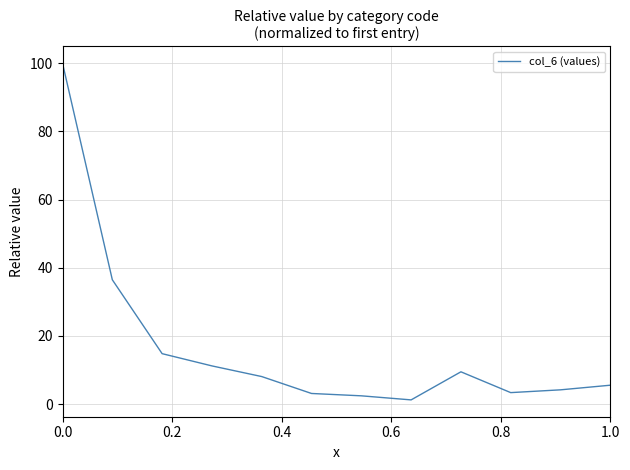

What is the maximum value shown in the chart?

100.0